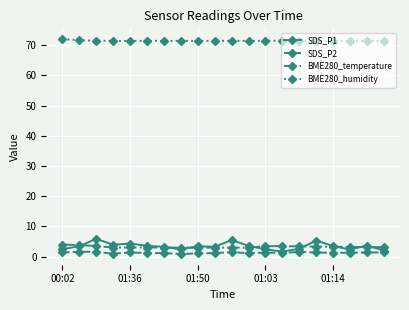

True or false: BME280_humidity and SDS_P1 cross at least once.

False